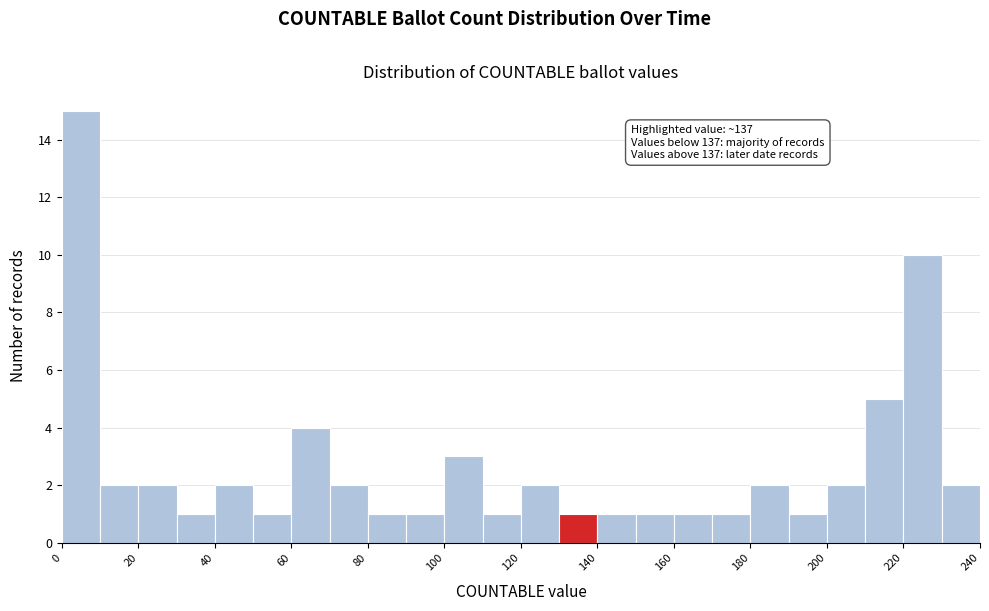

Which range on the x-axis has the tallest bar?

0 to 10